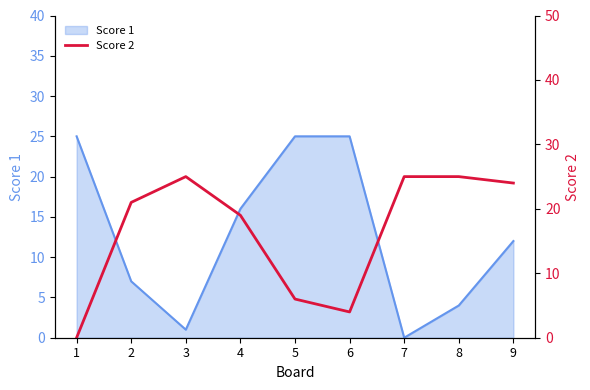

How many lines are shown in the chart?

1